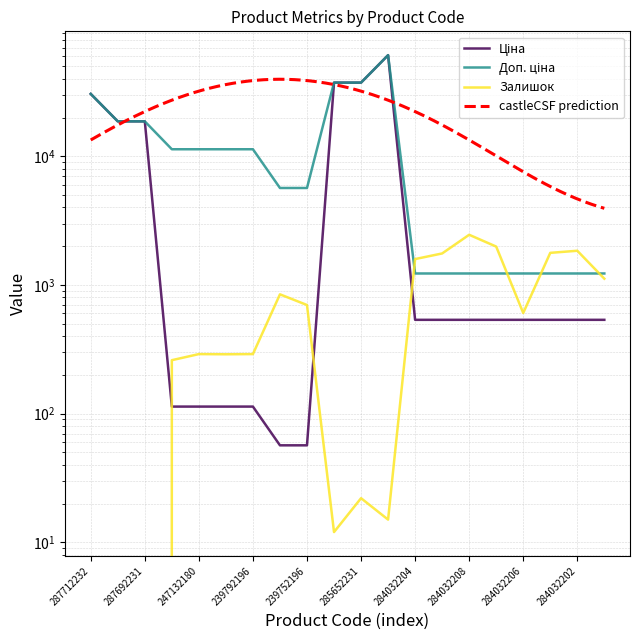

What is the difference between the highest and lowest values at 239752196?

5610.3